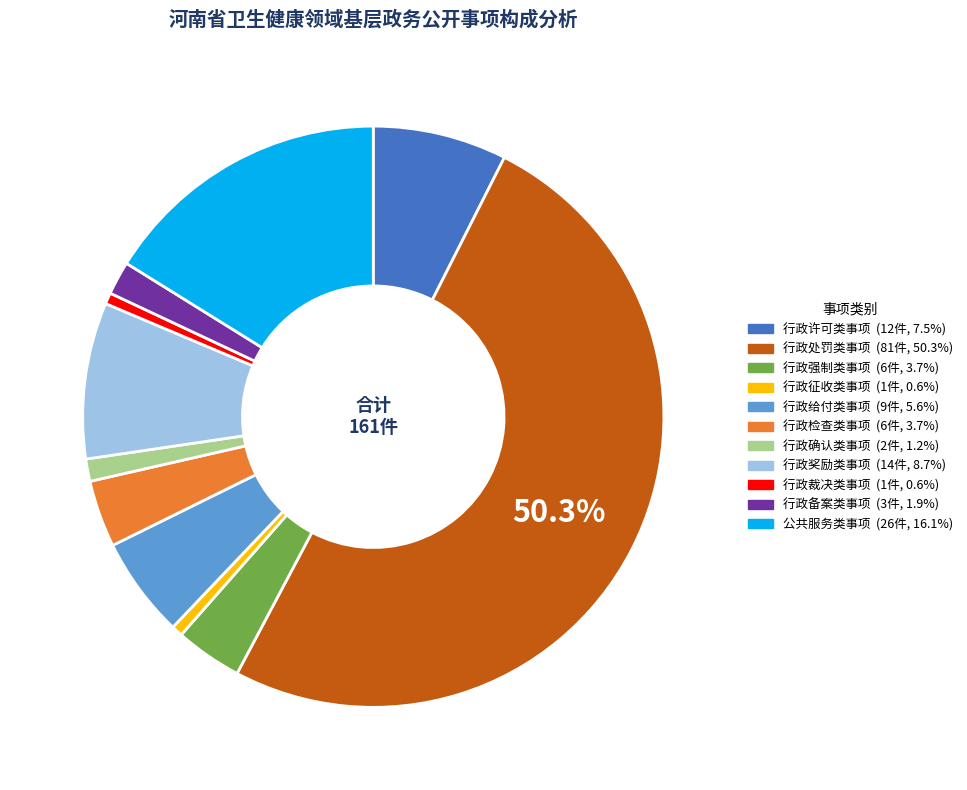

Between 行政强制类事项 and 行政征收类事项, which is larger?

行政强制类事项